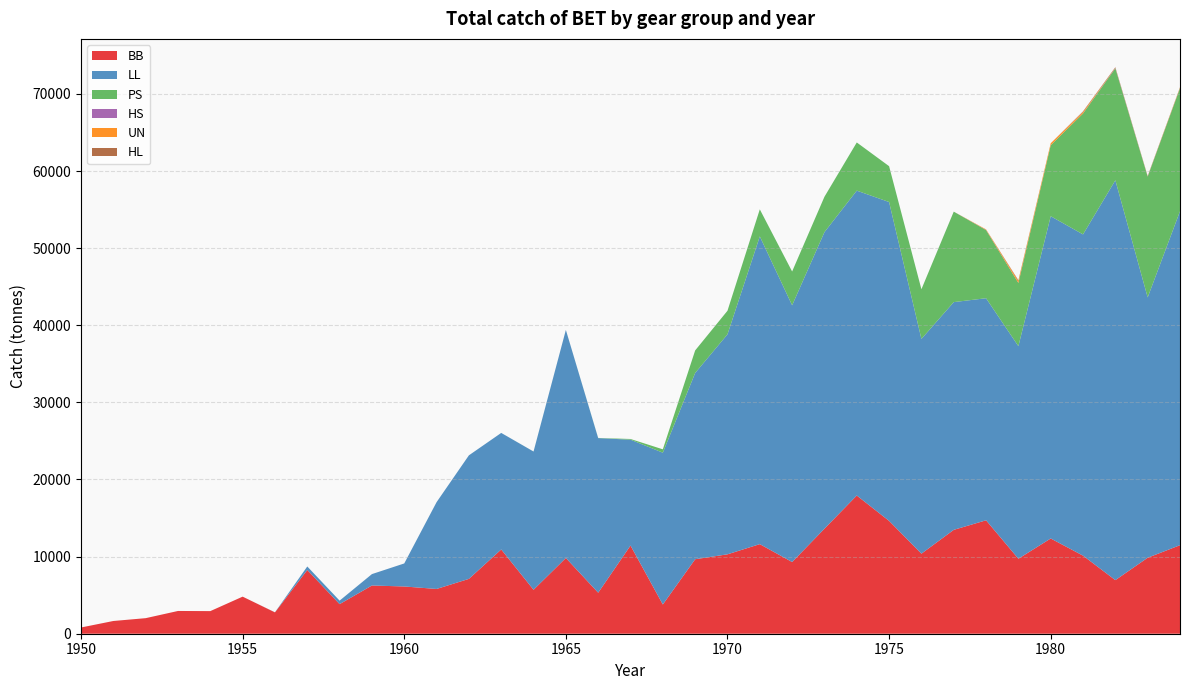

Reading left to right, transcribe all the data shown in this chart.

BB: 808.0	1651.0	2018.0	2951.0	2932.0	4808.0	2769.0	8266.0	3837.0	6254.0	6127.0	5805.0	7112.0	10927.0	5698.0	9822.0	5320.0	11434.0	3792.0	9660.0	10296.0	11617.0	9296.0	13620.0	17922.0	14632.0	10380.0	13469.0	14708.0	9725.0	12349.5	10124.0	6950.0	9853.0	11480.4
LL: 0.0	0.0	0.0	0.0	0.0	0.0	10.0	454.0	453.0	1478.0	2985.8	11255.3	16019.8	15111.7	17927.6	29571.7	20045.9	13726.1	19683.3	24149.4	28525.9	39904.3	33292.9	38452.9	39534.6	41347.0	27847.0	29531.0	28796.0	27560.0	41787.3	41658.0	51851.0	33757.0	43303.4
PS: 0.0	0.0	0.0	0.0	0.0	0.0	0.0	0.0	0.0	0.0	0.0	0.0	0.0	0.0	5.4	0.0	20.0	92.0	436.0	2926.0	3058.0	3508.0	4383.0	4589.0	6246.0	4648.0	6441.0	11730.0	8837.0	8199.0	9204.0	15676.0	14511.7	15661.2	15947.2
HS: 0.0	0.0	0.0	0.0	0.0	0.0	0.0	0.0	0.0	0.0	0.0	0.0	0.0	0.0	0.0	0.0	0.0	0.0	0.0	0.0	0.0	0.0	0.0	0.0	0.0	0.0	0.0	5.0	22.0	8.0	9.0	14.0	44.0	27.0	19.0
UN: 0.0	0.0	0.0	0.0	0.0	0.0	0.0	0.0	0.0	0.0	0.0	0.0	0.0	0.0	0.0	0.0	0.0	0.0	0.0	0.0	0.0	0.0	0.0	0.0	0.0	0.0	0.0	0.0	68.0	240.0	246.0	173.0	24.0	27.0	72.0
HL: 0.0	0.0	0.0	0.0	0.0	0.0	0.0	0.0	0.0	0.0	0.0	0.0	0.0	0.0	0.0	0.0	0.0	0.0	0.0	0.0	0.0	0.0	0.0	0.0	0.0	0.0	0.0	0.0	0.0	98.0	1.1	88.0	79.0	31.0	39.2